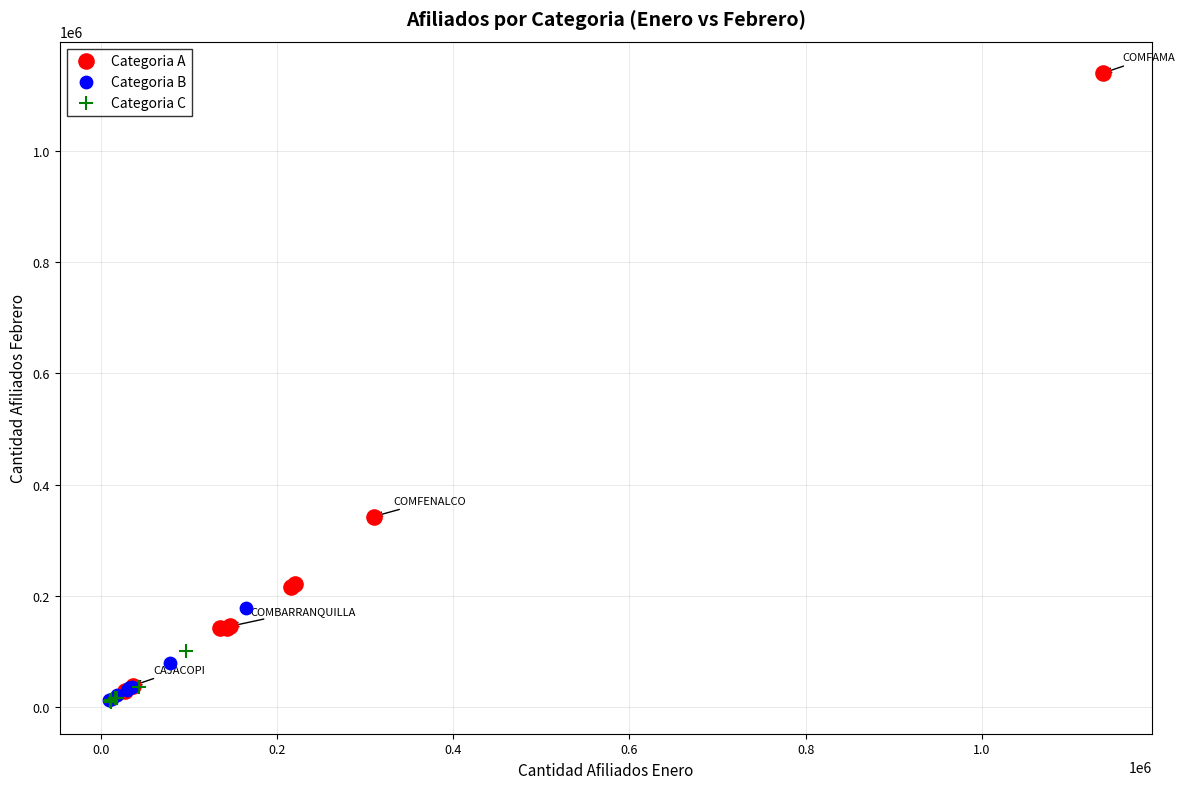

Which series contains the highest Y value?

Categoria A